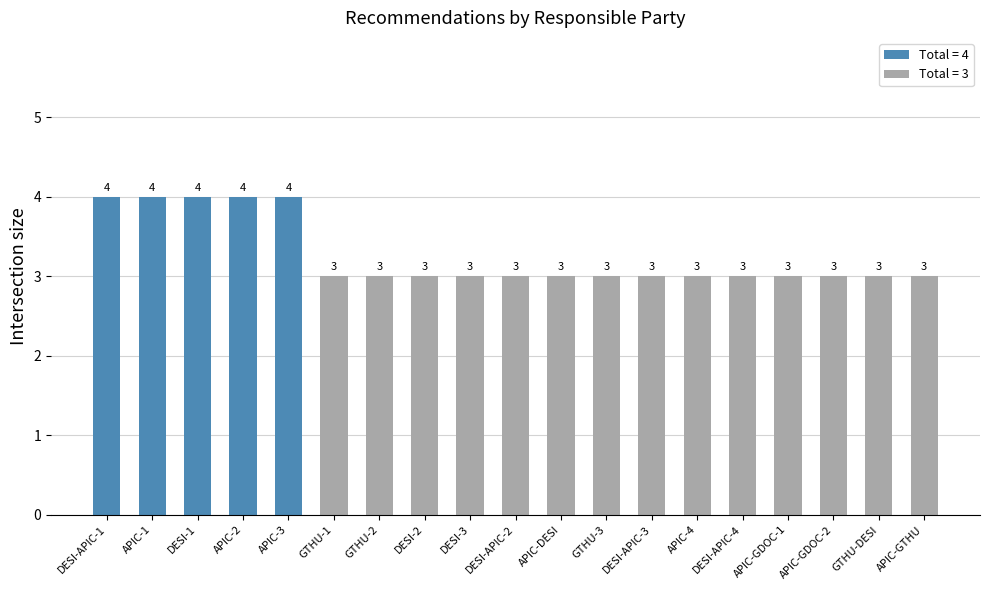

Between APIC-1 and APIC-GTHU, which is larger?

APIC-1